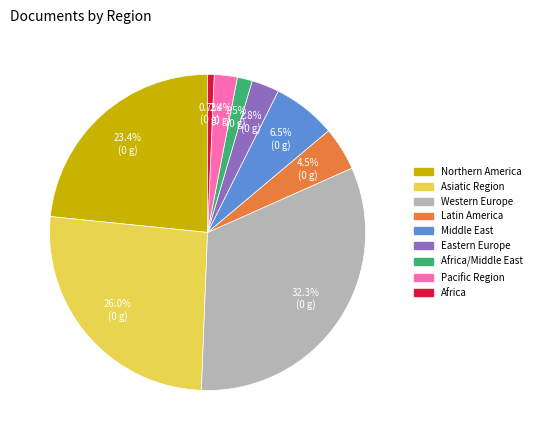

Is there any slice that represents more than half of the pie?

No